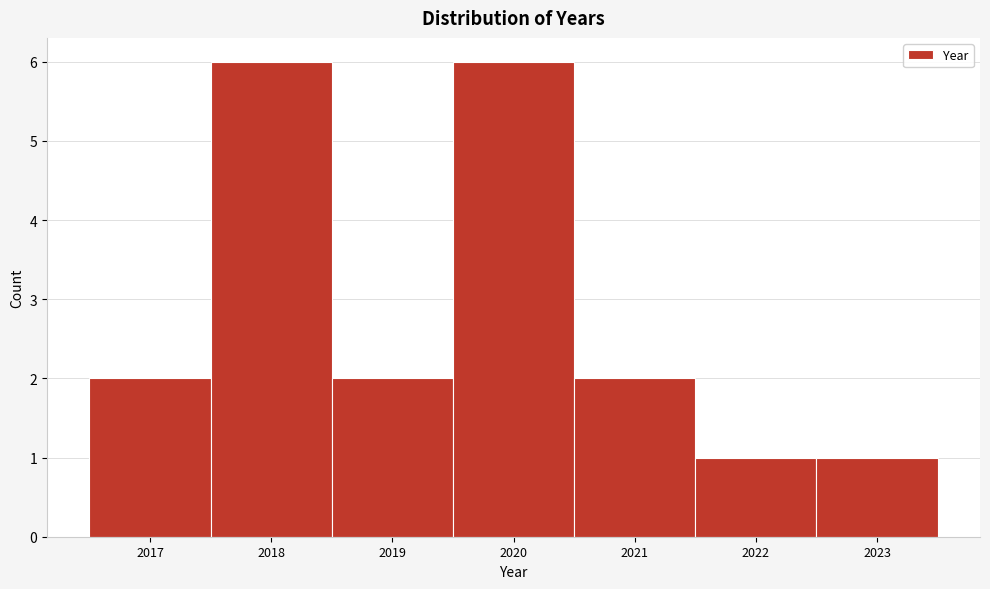

Reading left to right, transcribe this chart: for each bar, give the range it covers on the x-axis and its height. The values are not printed on the chart, so give them approximately, as read against the axis.

2016.5 to 2017.5: 2
2017.5 to 2018.5: 6
2018.5 to 2019.5: 2
2019.5 to 2020.5: 6
2020.5 to 2021.5: 2
2021.5 to 2022.5: 1
2022.5 to 2023.5: 1